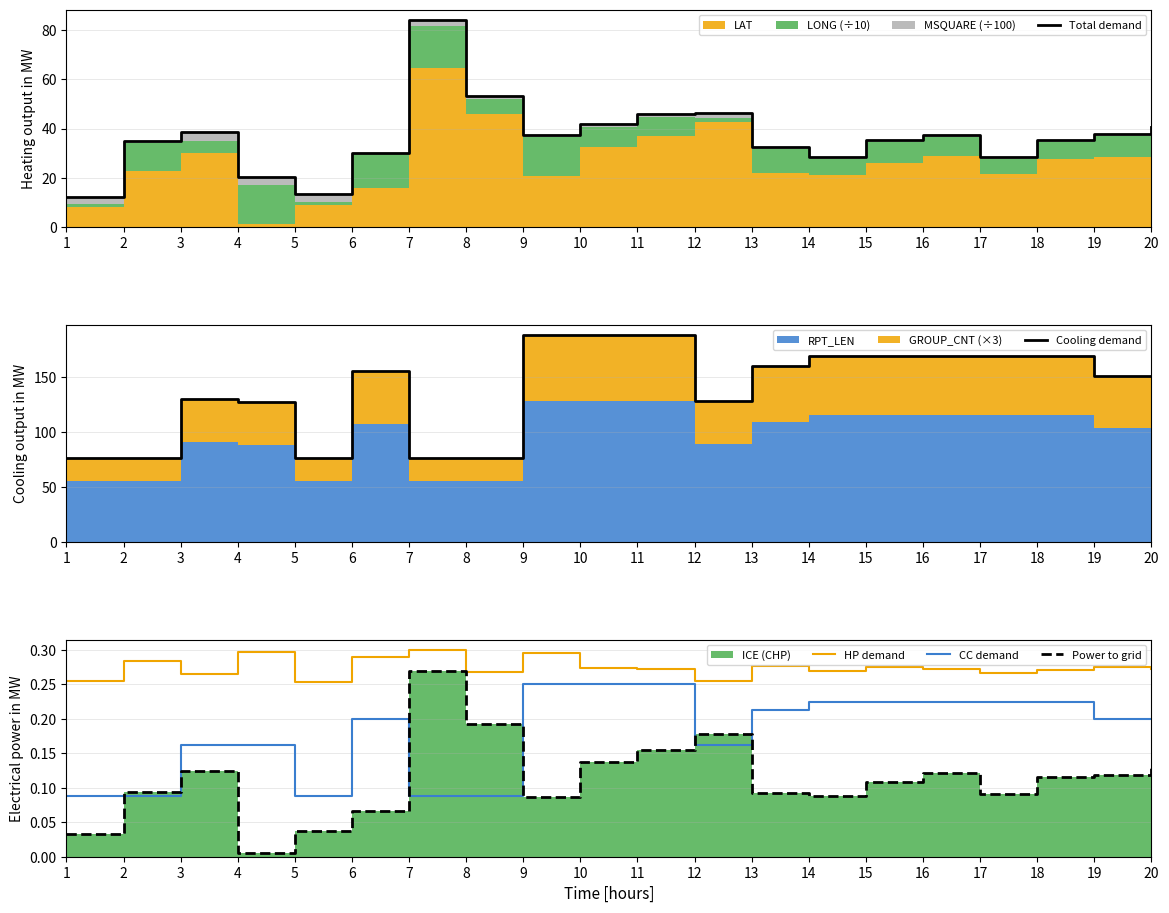

Reading left to right, what are all the values shown in this chart?

Total demand: 1=12.3	2=35.0	3=38.7	4=20.4	5=13.5	6=30.1	7=84.1	8=53.4	9=37.4	10=41.8	11=45.8	12=46.2	13=32.3	14=28.4	15=35.3	16=37.5	17=28.2	18=35.4	19=37.8	20=40.5
Cooling demand: 1=76.0	2=76.0	3=130.0	4=127.0	5=76.0	6=155.0	7=76.0	8=76.0	9=188.0	10=188.0	11=188.0	12=128.0	13=160.0	14=169.0	15=169.0	16=169.0	17=169.0	18=169.0	19=151.0	20=151.0
HP demand: 1=0.3	2=0.3	3=0.3	4=0.3	5=0.3	6=0.3	7=0.3	8=0.3	9=0.3	10=0.3	11=0.3	12=0.3	13=0.3	14=0.3	15=0.3	16=0.3	17=0.3	18=0.3	19=0.3	20=0.3
CC demand: 1=0.1	2=0.1	3=0.2	4=0.2	5=0.1	6=0.2	7=0.1	8=0.1	9=0.2	10=0.2	11=0.2	12=0.2	13=0.2	14=0.2	15=0.2	16=0.2	17=0.2	18=0.2	19=0.2	20=0.2
Power to grid: 1=0.0	2=0.1	3=0.1	4=0.0	5=0.0	6=0.1	7=0.3	8=0.2	9=0.1	10=0.1	11=0.2	12=0.2	13=0.1	14=0.1	15=0.1	16=0.1	17=0.1	18=0.1	19=0.1	20=0.1